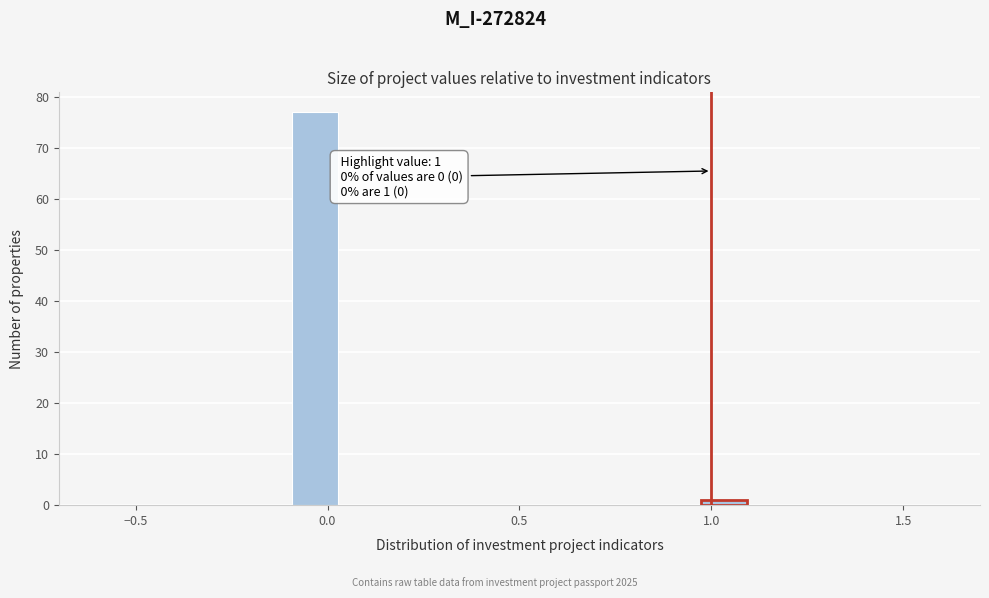

Read against the x-axis, roughly where is the centre of the tallest bar?

-0.05